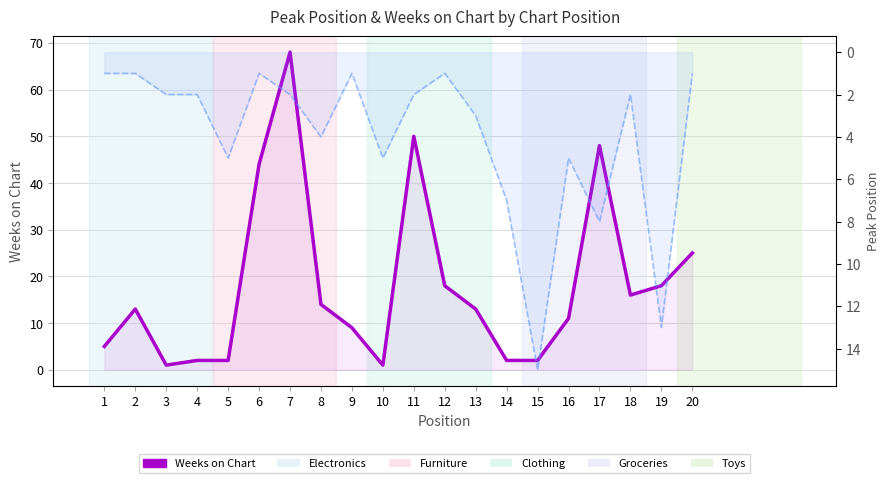

Is it true that Peak Position line equals 2 at 3?

True